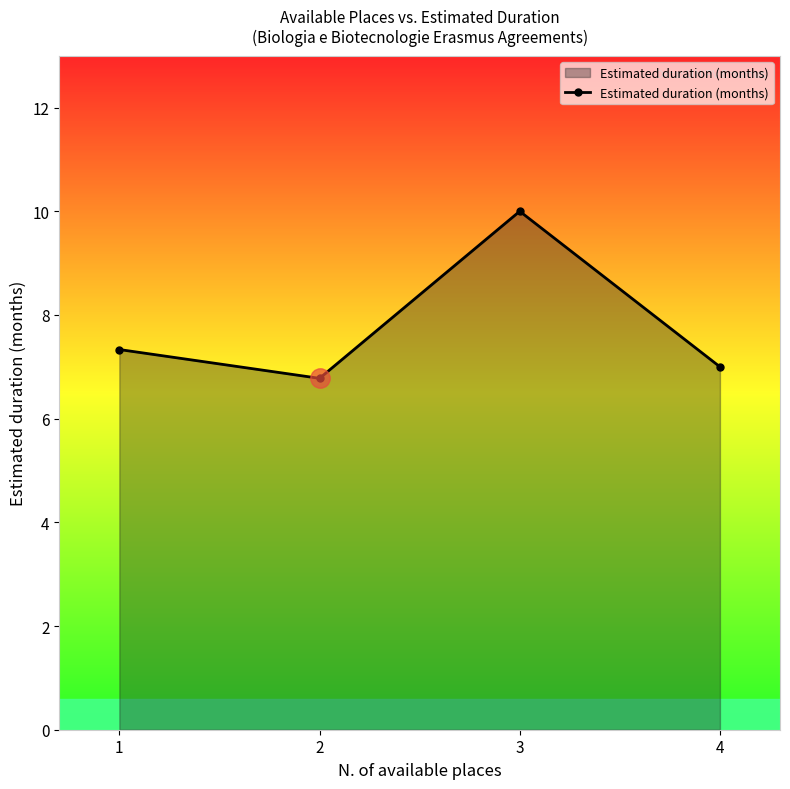

Reading left to right, transcribe all the data shown in this chart.

7.3	6.8	10.0	7.0